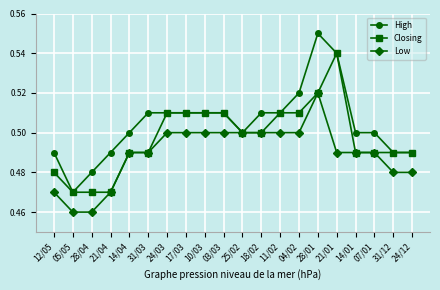

Which category has the highest value across all series?

28/01